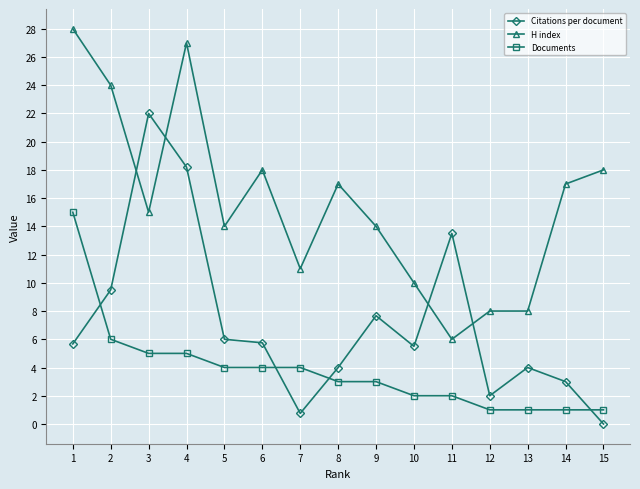

What are all the series names shown in the legend?

Citations per document, H index, Documents